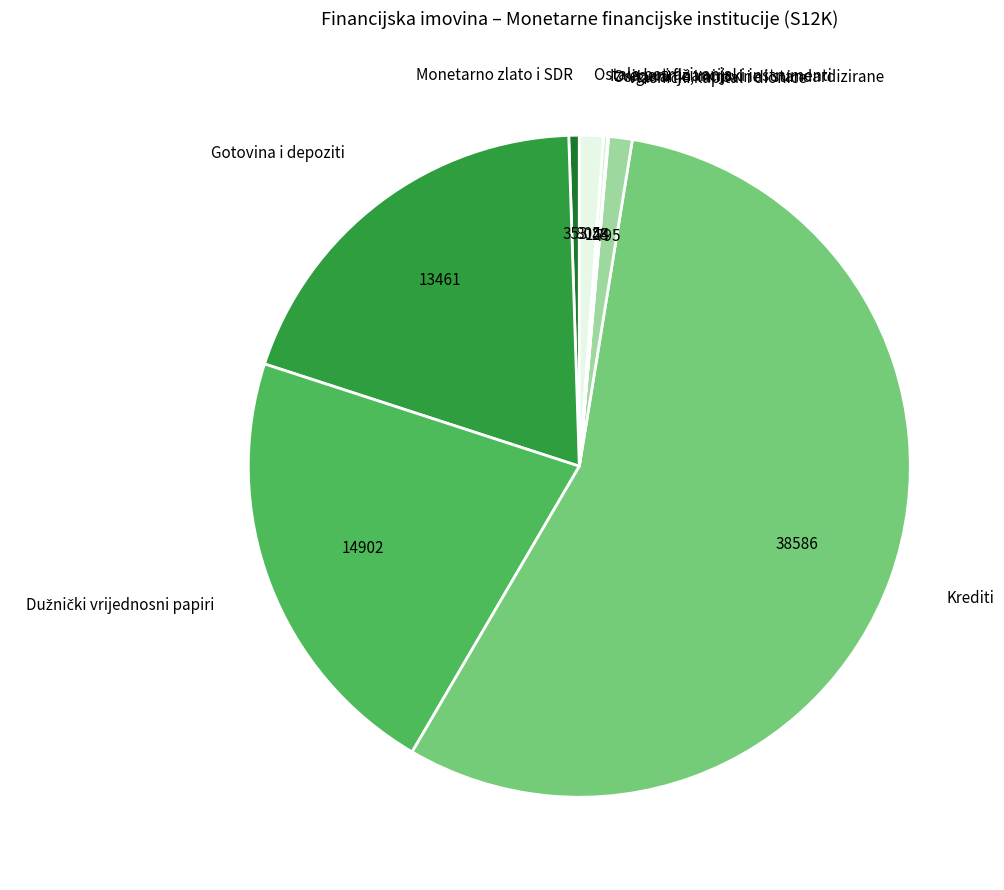

Which category accounts for the majority?

Krediti